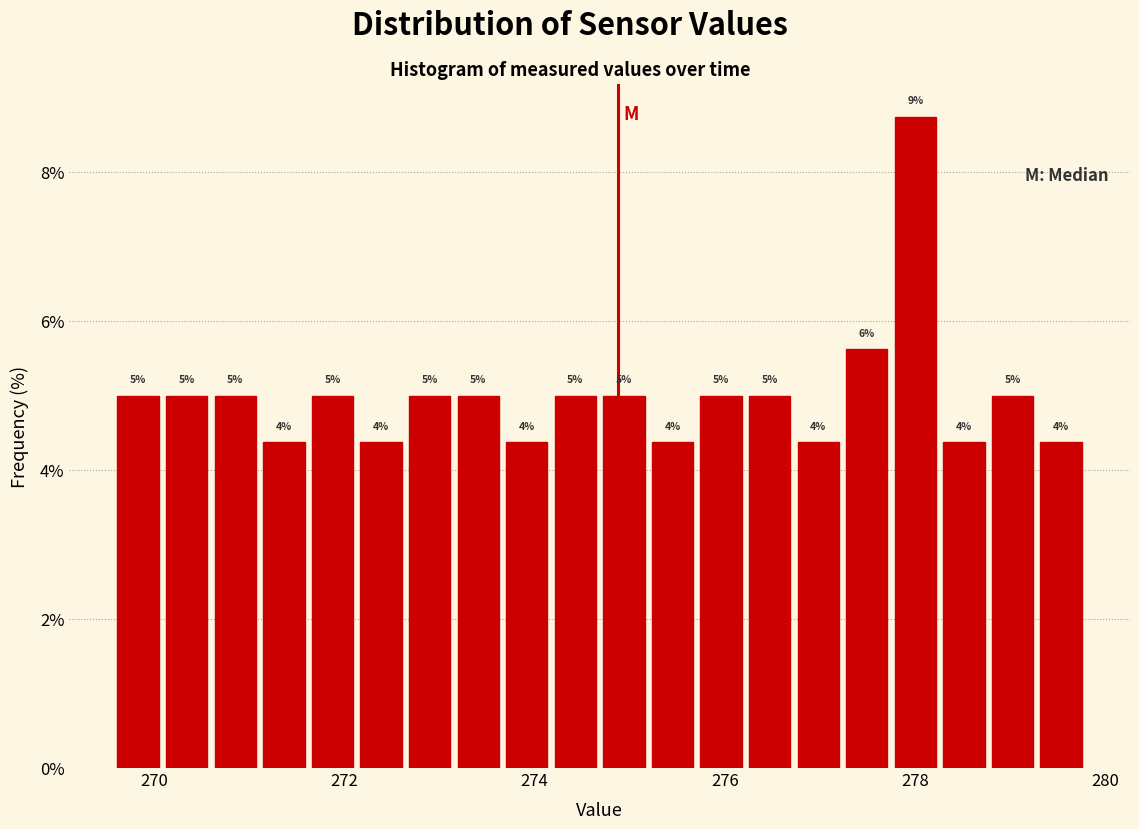

Read against the x-axis, roughly where is the centre of the tallest bar?

278.0